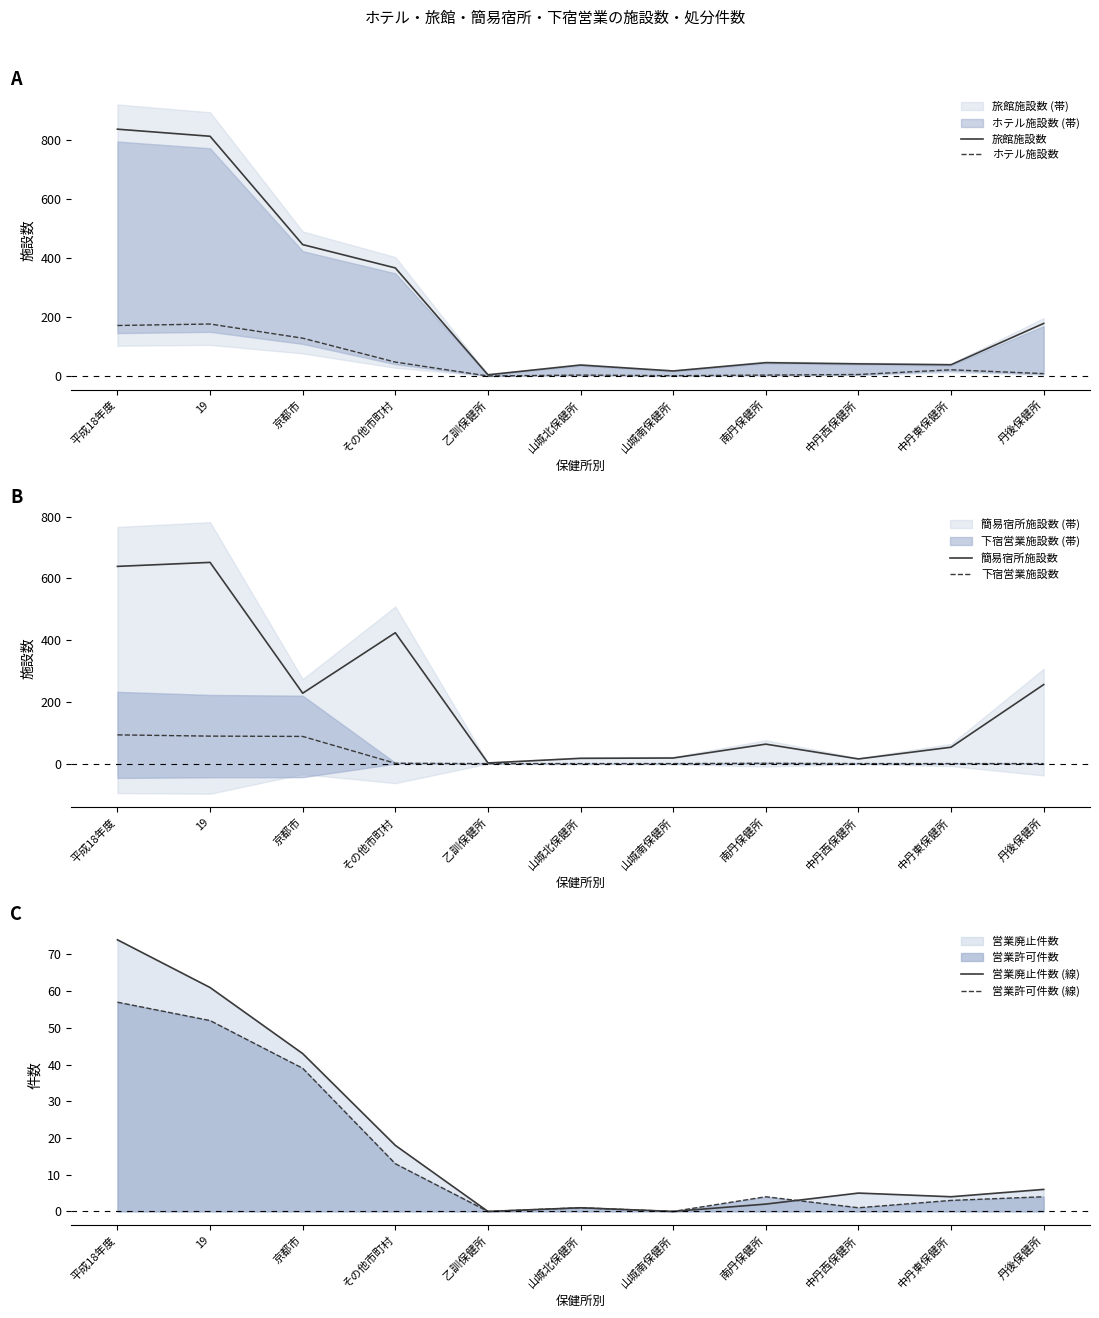

True or false: 簡易宿所施設数 and 営業廃止件数 (線) cross at least once.

False